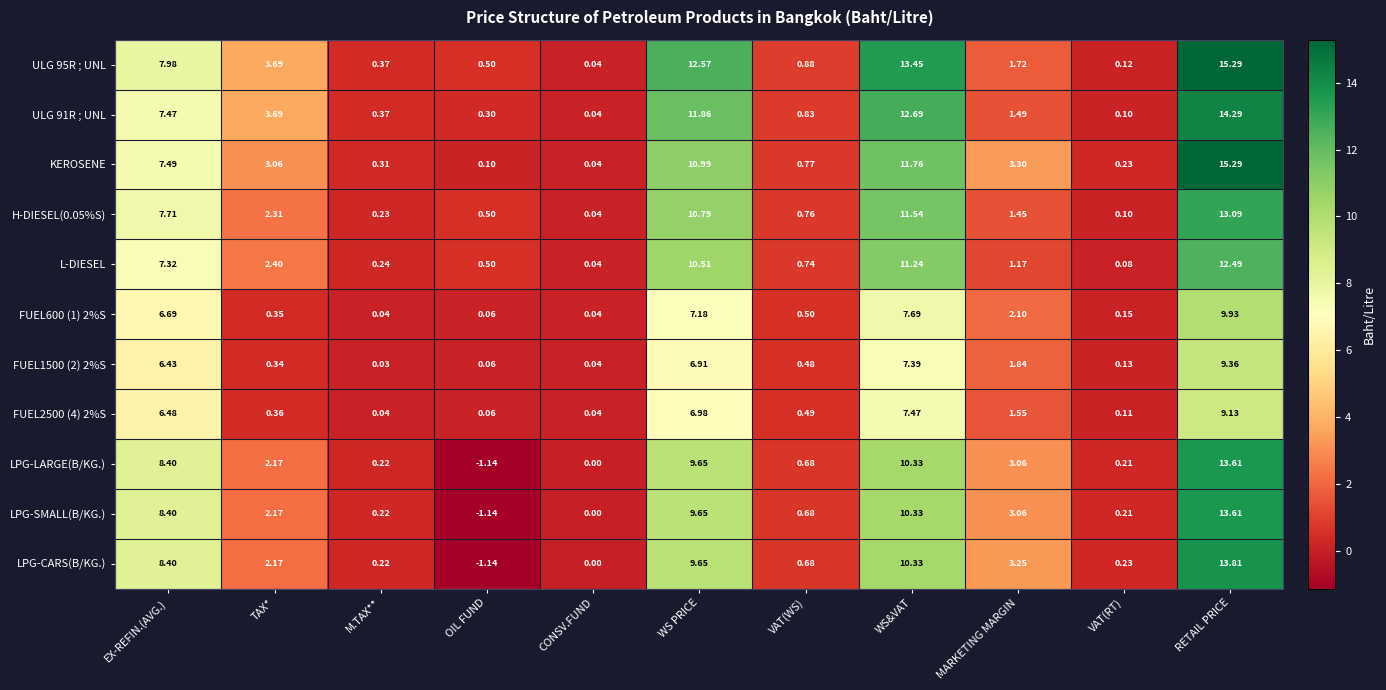

Which series has the largest total across all categories?

ULG 95R ; UNL